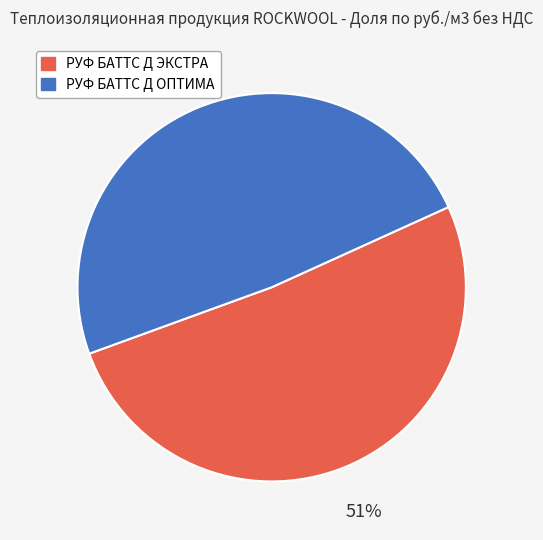

Rank the categories by value from highest to lowest.

РУФ БАТТС Д ЭКСТРА, РУФ БАТТС Д ОПТИМА